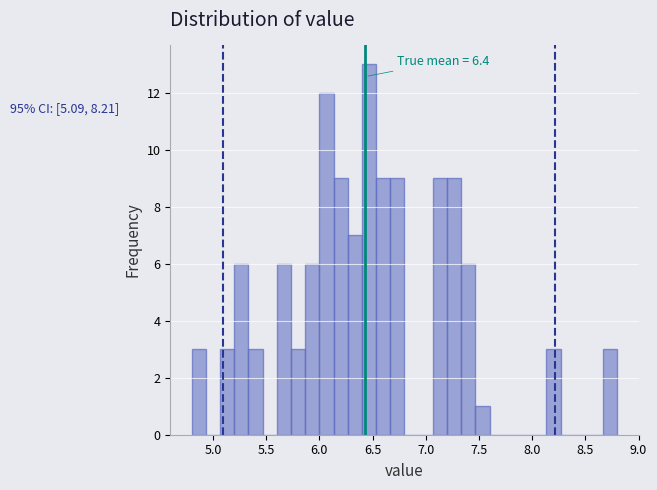

Read against the x-axis, roughly where is the centre of the tallest bar?

6.45